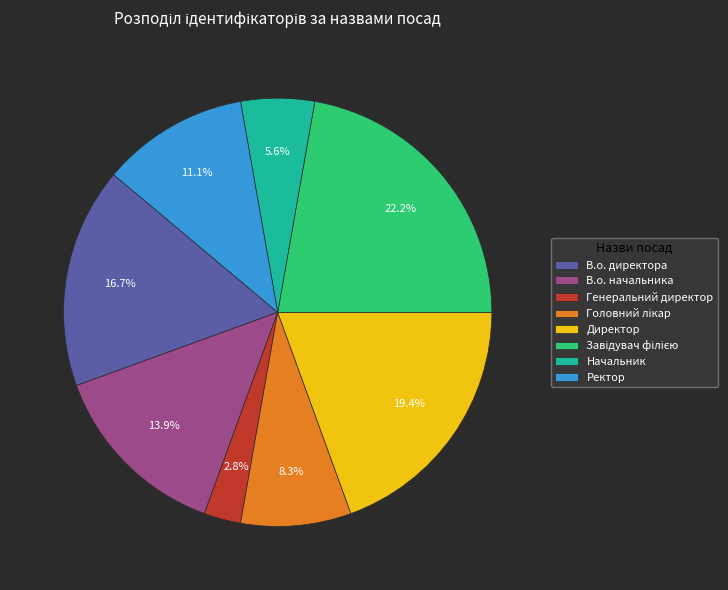

Between Генеральний директор and В.о. директора, which is larger?

В.о. директора